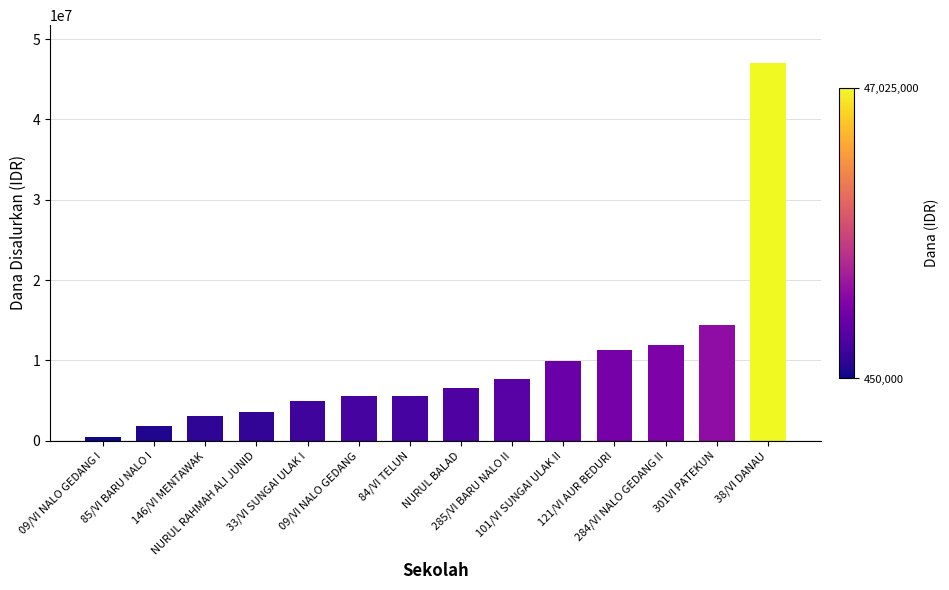

True or false: the data shows 14400000 at 301VI PATEKUN.

True